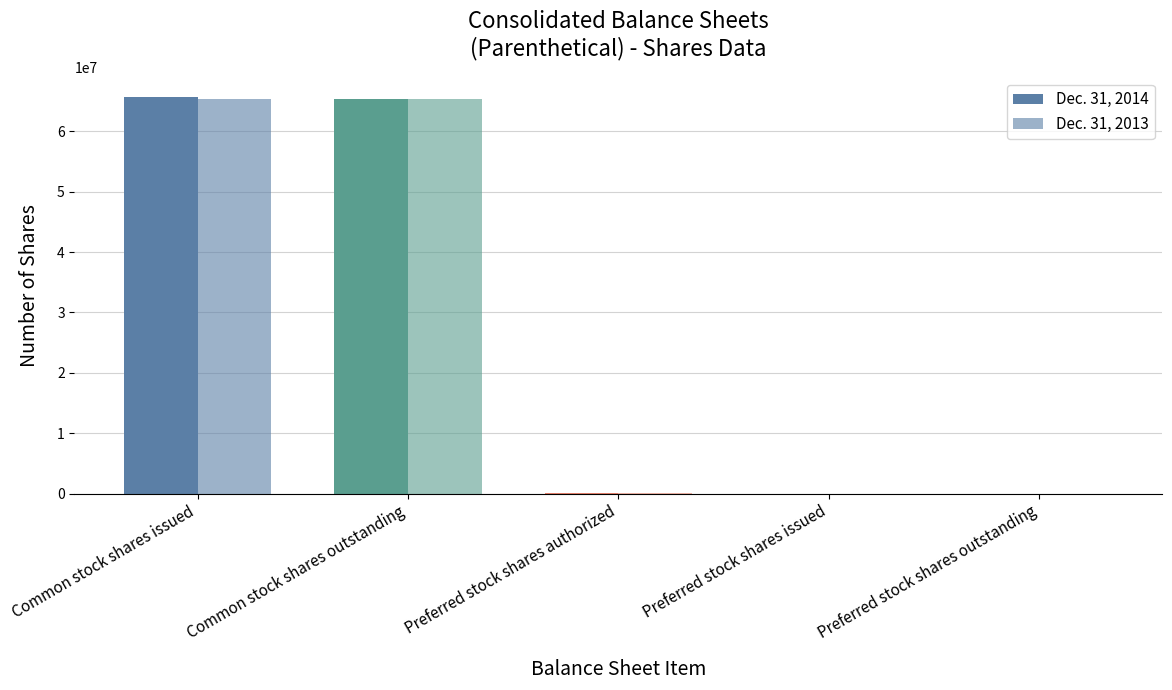

Reading left to right, list all the values displayed in this chart.

Dec. 31, 2014: 65618448	65418448	50000	1200	1200
Dec. 31, 2013: 65418448	65418448	50000	1200	1200